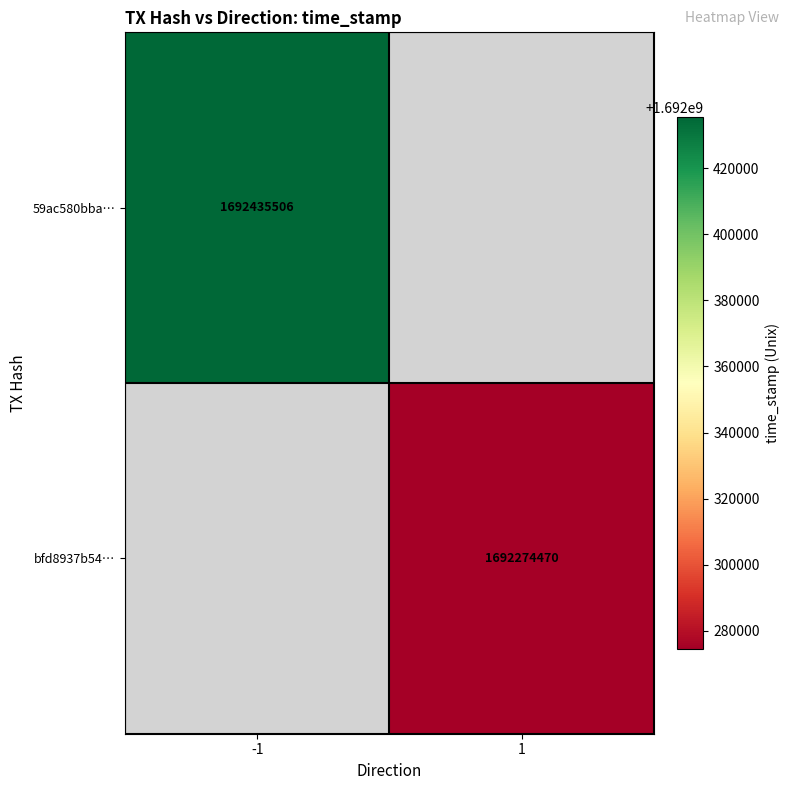

What is the minimum value shown in the chart?

1692274470.0